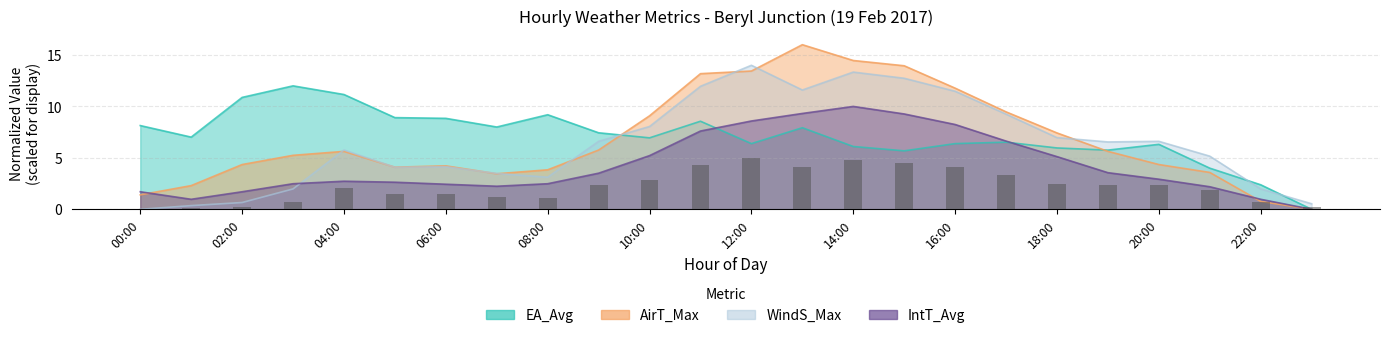

Reading left to right, what are all the values shown in this chart?

0.0	0.1	0.2	0.7	2.1	1.5	1.5	1.2	1.1	2.4	2.9	4.3	5.0	4.1	4.8	4.5	4.1	3.3	2.5	2.3	2.4	1.8	0.7	0.2